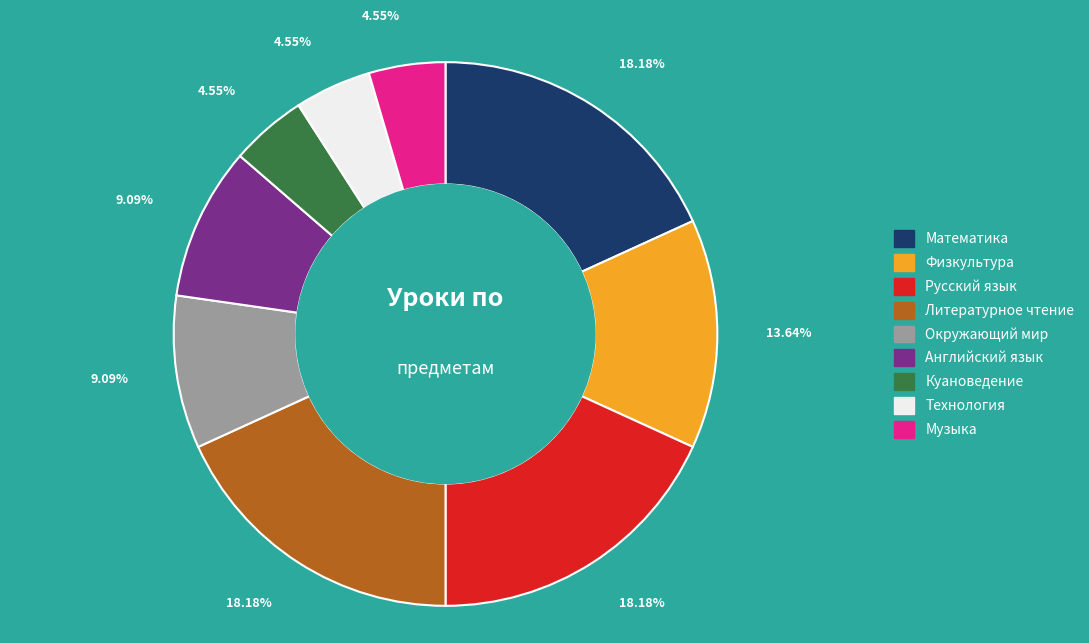

Is there any slice that represents more than half of the pie?

No